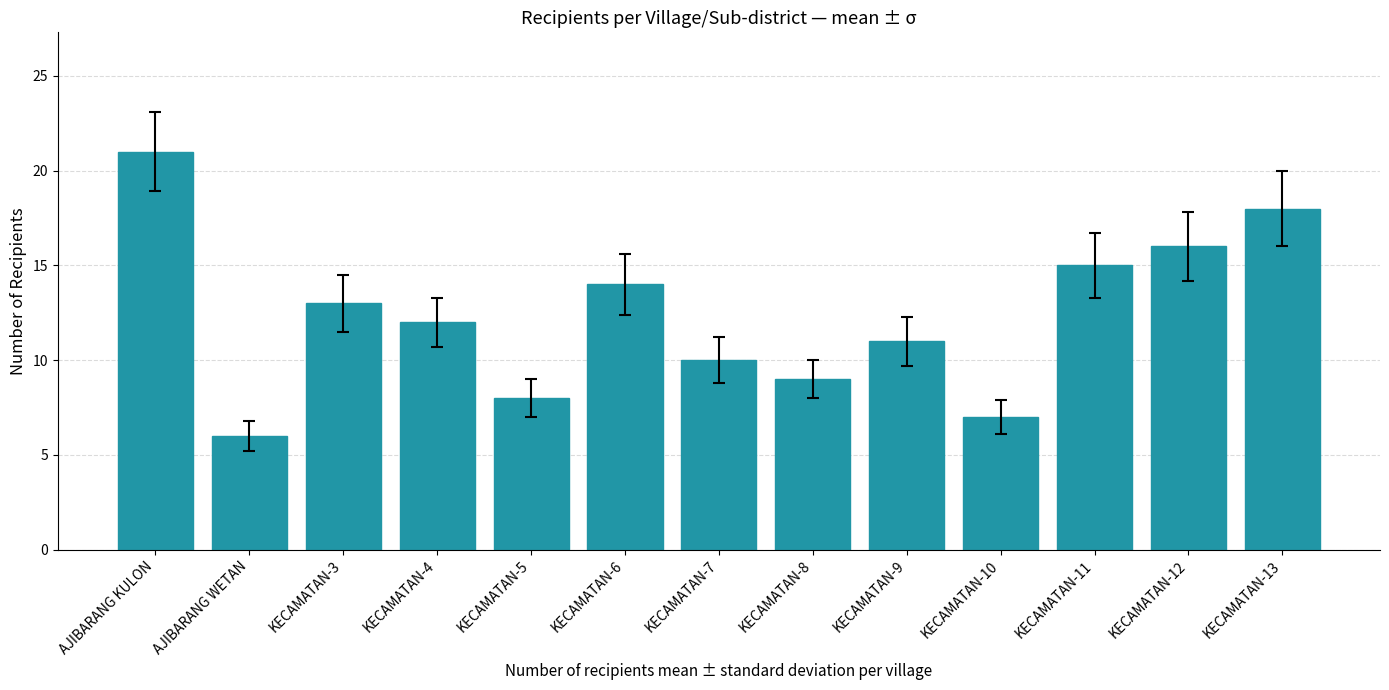

What is the label of the 10th bar from the left?

KECAMATAN-10